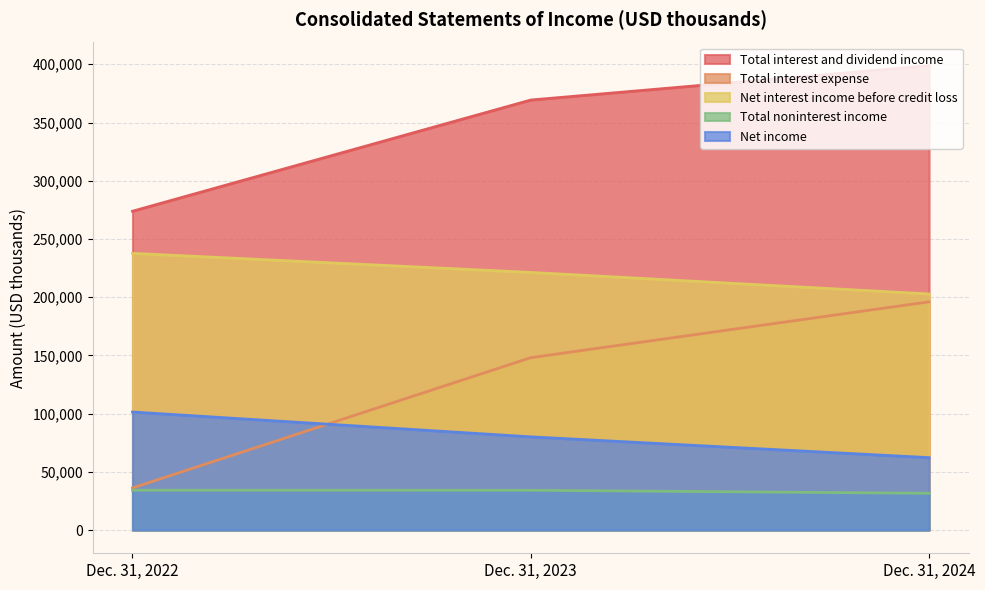

Which label corresponds to the largest value in the chart?

Dec. 31, 2024